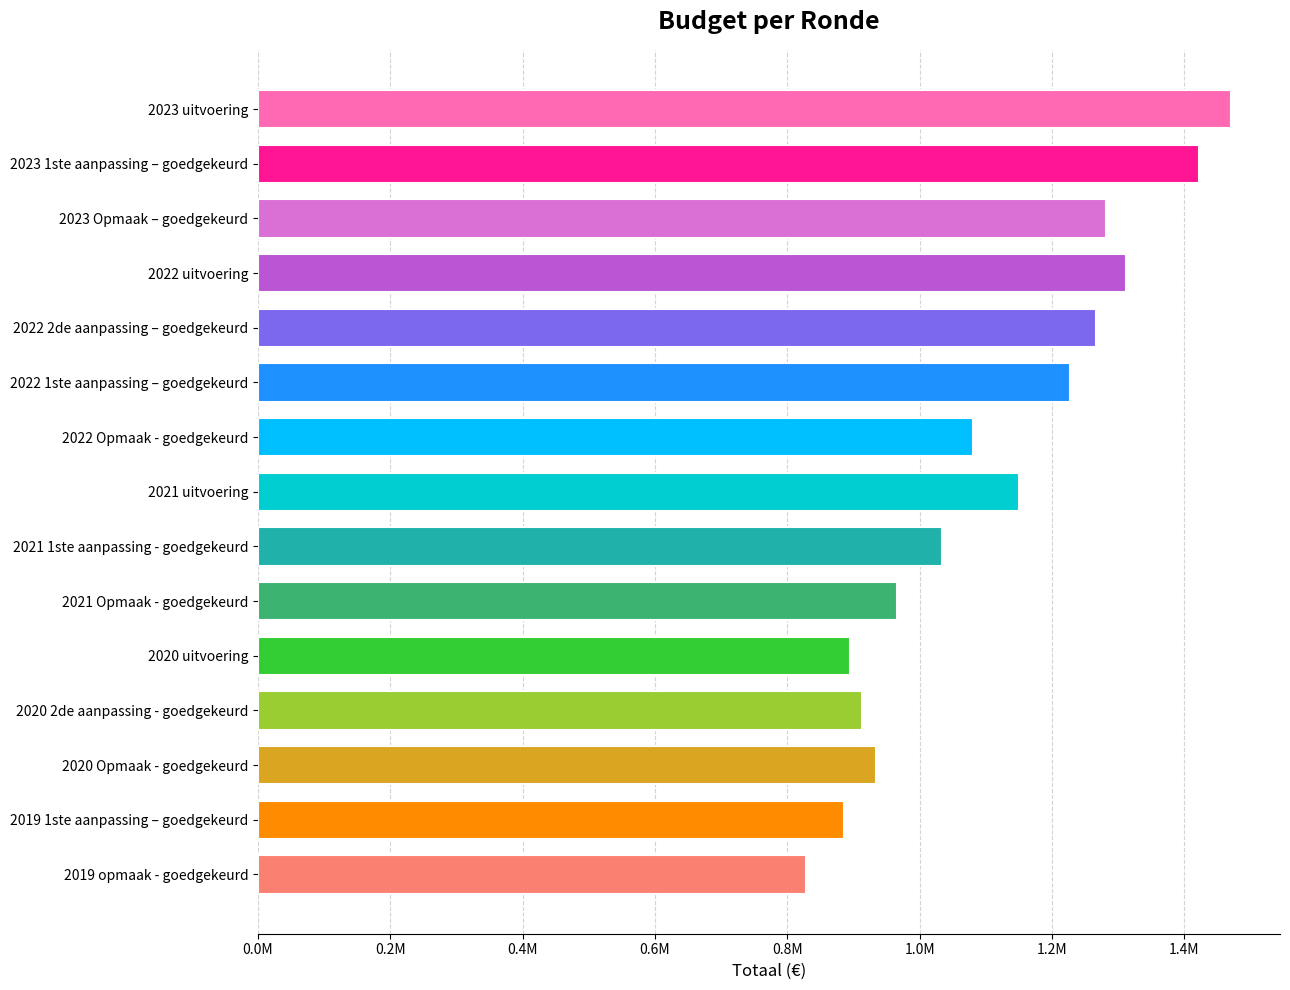

What is the difference between the maximum and minimum values?

642110